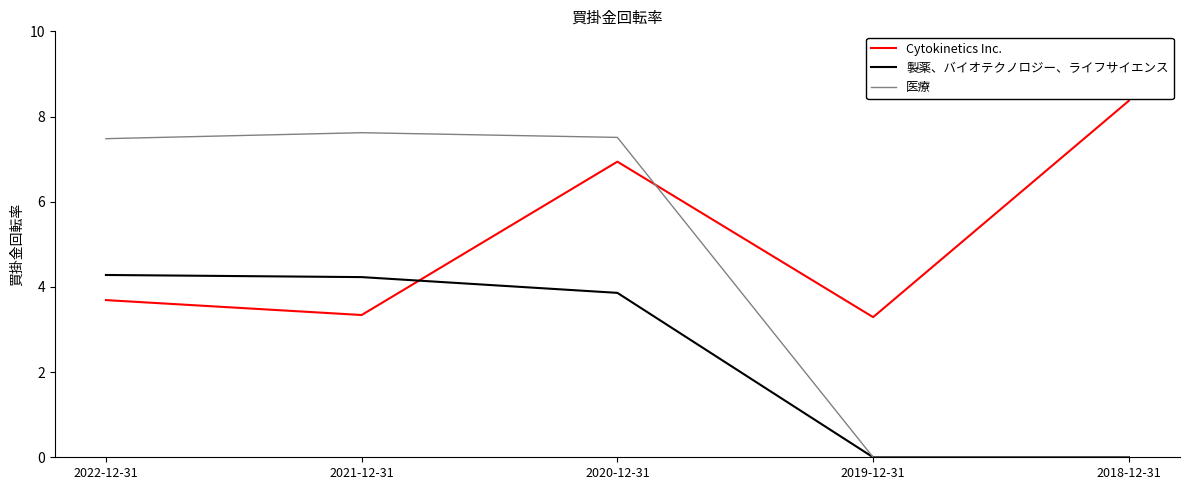

Does the chart display data point markers on the line(s)?

No